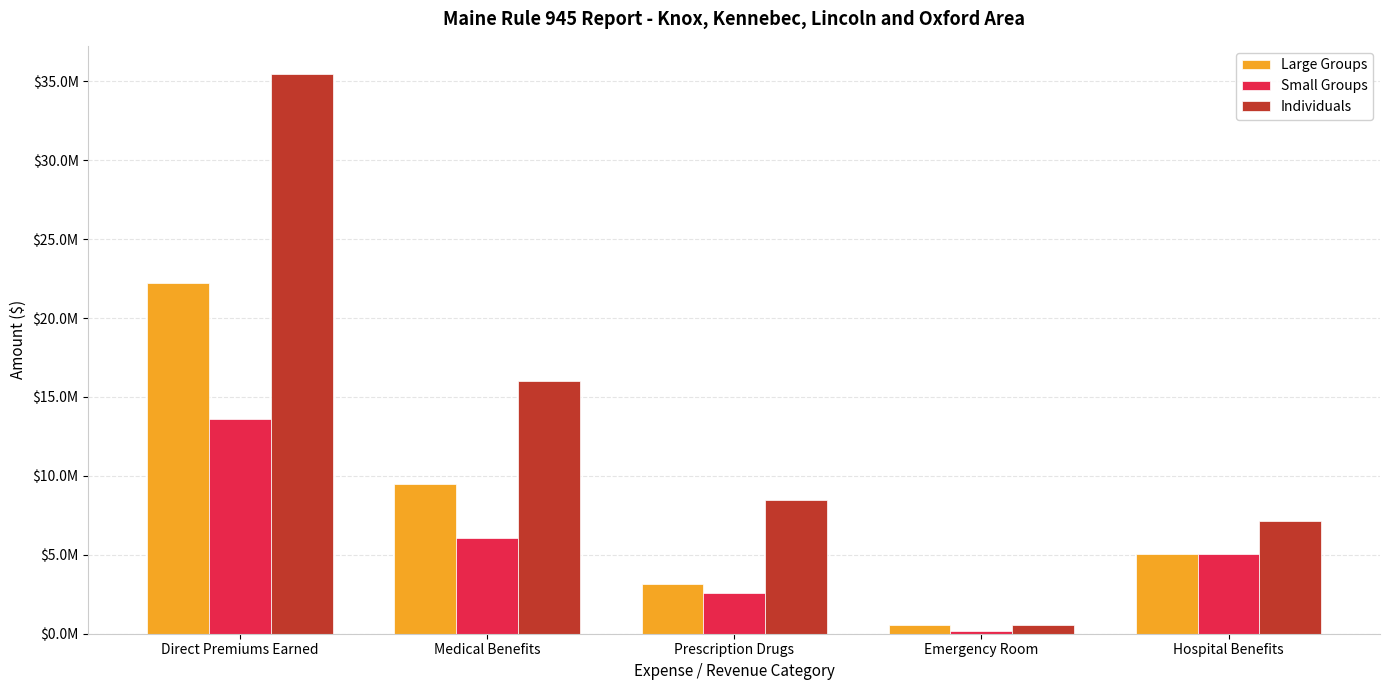

What is the maximum value shown in the chart?

35475775.0